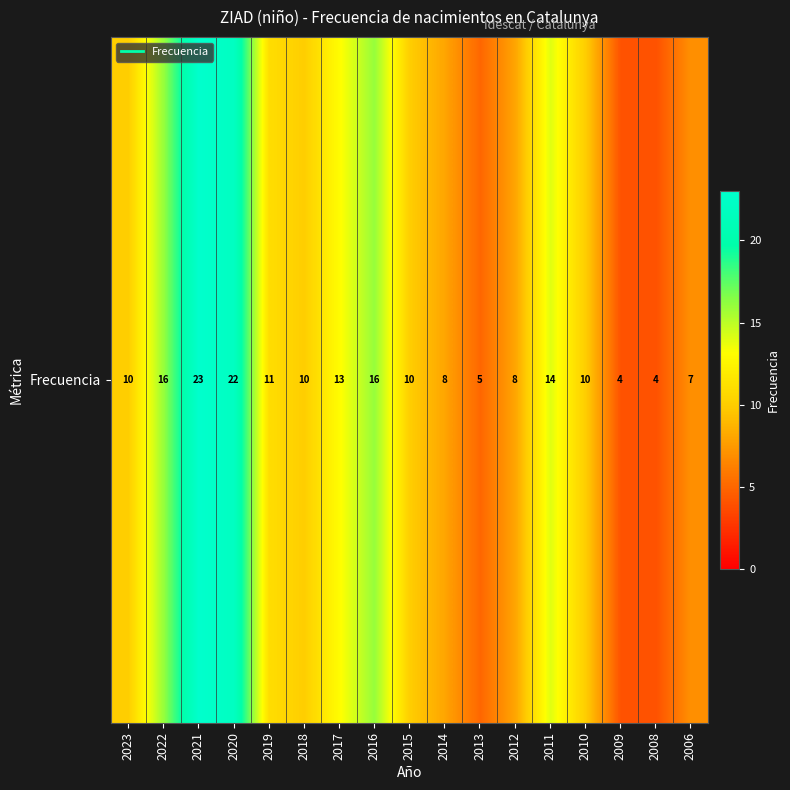

List the labels in order of value, smallest first.

2009, 2008, 2013, 2006, 2014, 2012, 2023, 2018, 2015, 2010, 2019, 2017, 2011, 2022, 2016, 2020, 2021